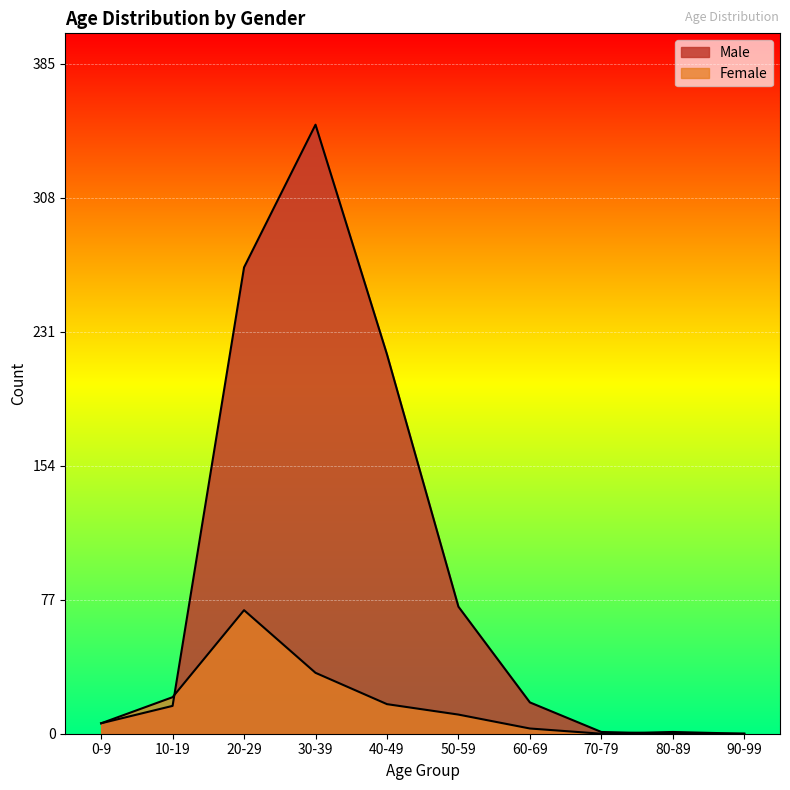

Rank the series at 60-69 from lowest to highest value.

Female, Male